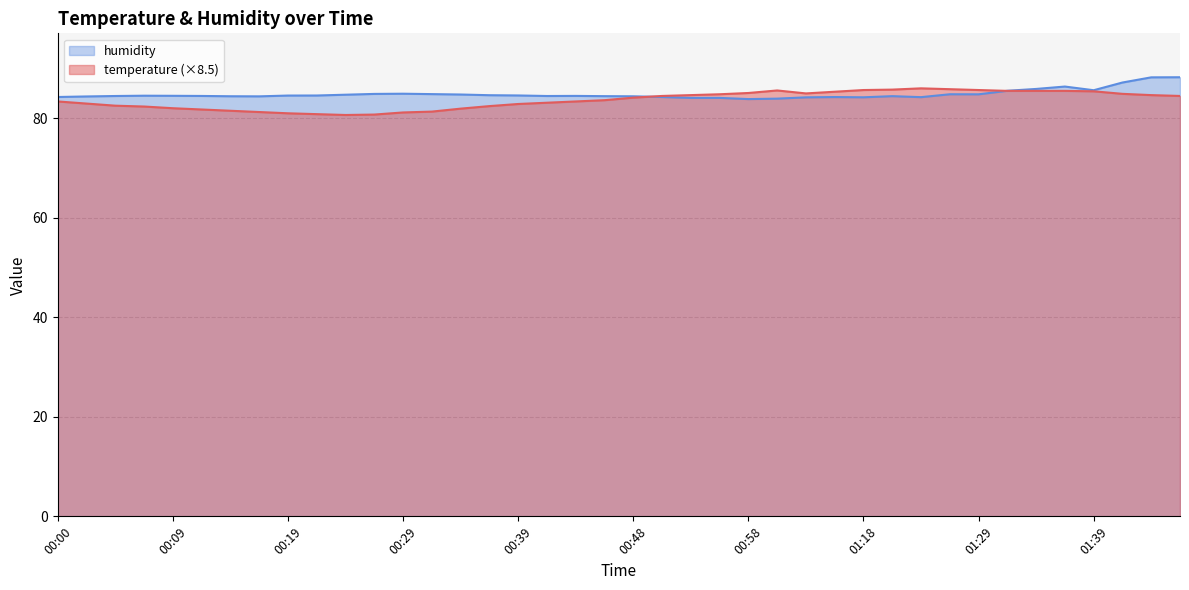

Which has a higher value, 01:44 or 01:41?

01:41